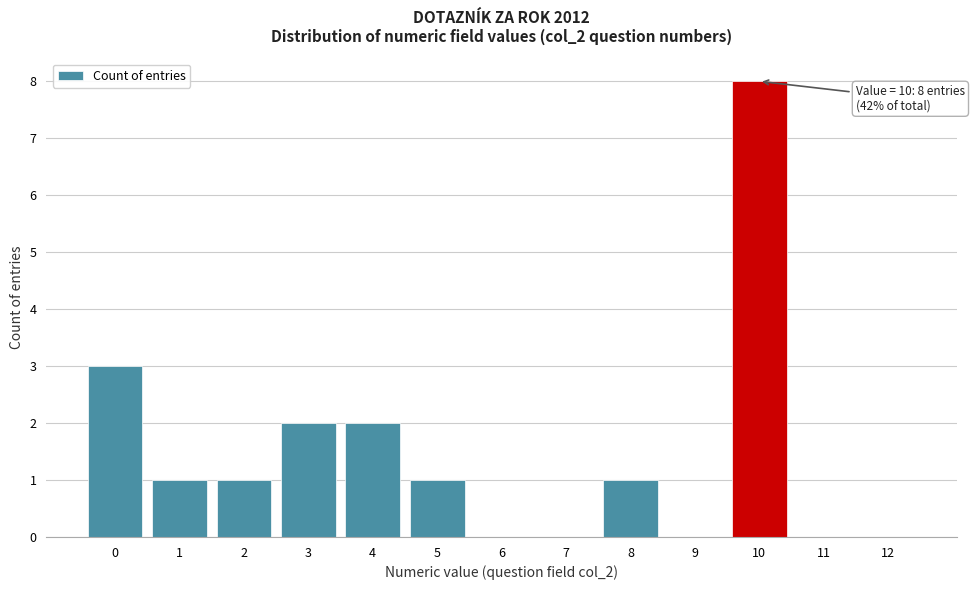

Reading left to right, list all the values displayed in this chart.

0=3	1=1	2=1	3=2	4=2	5=1	6=0	7=0	8=1	9=0	10=8	11=0	12=0